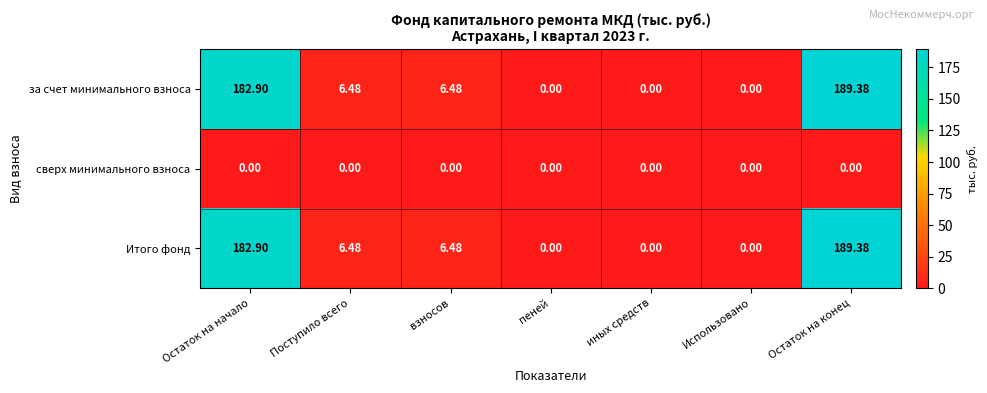

Where does the за счет минимального взноса series first go above 6?

Остаток на начало